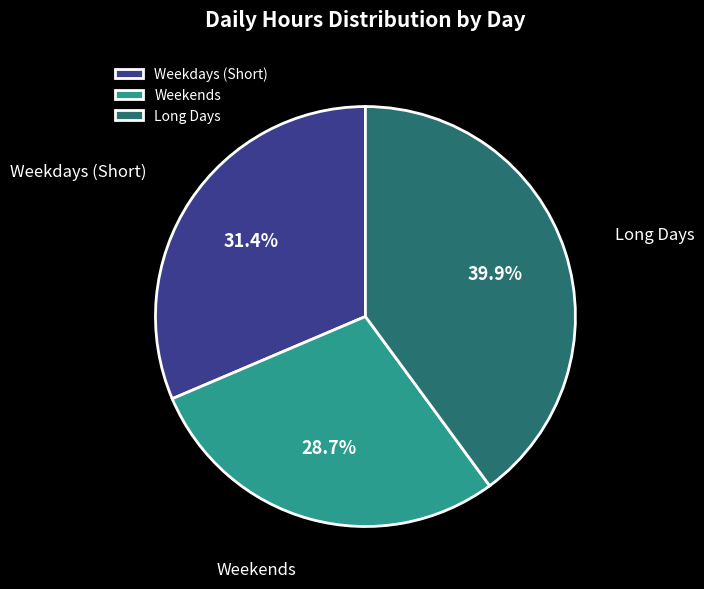

Count the number of slices in the pie.

3